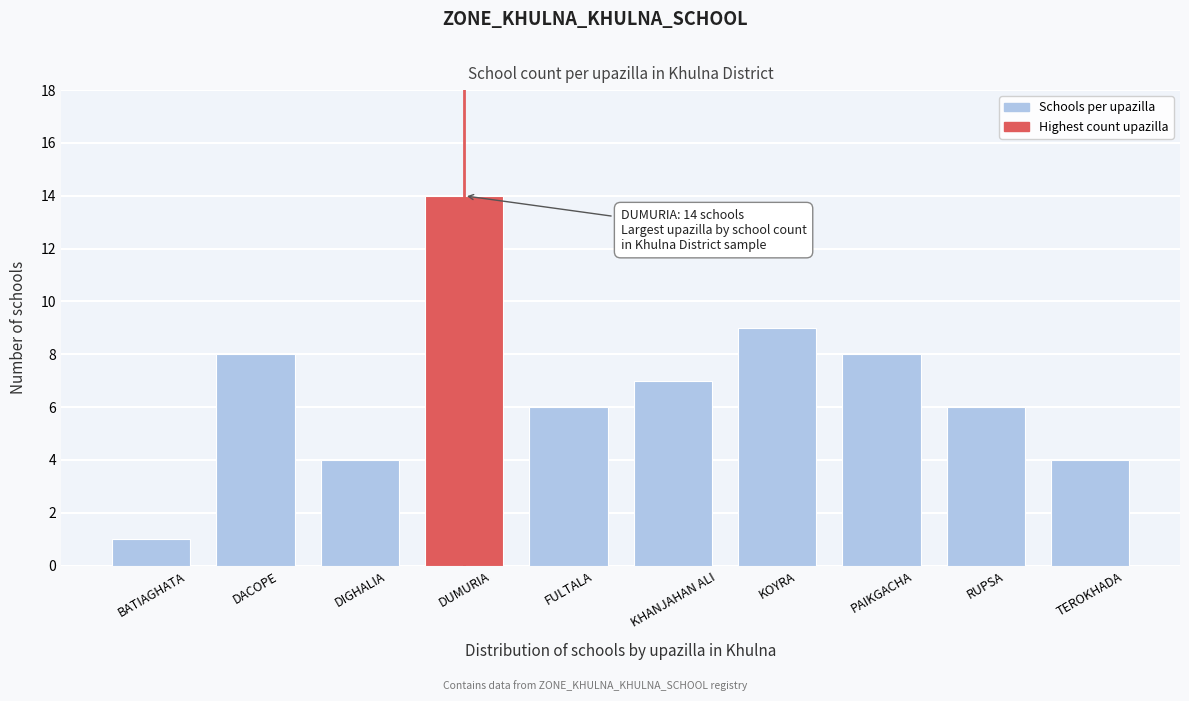

Reading left to right, what are all the values shown in this chart?

BATIAGHATA=1	DACOPE=8	DIGHALIA=4	DUMURIA=14	FULTALA=6	KHANJAHAN ALI=7	KOYRA=9	PAIKGACHA=8	RUPSA=6	TEROKHADA=4